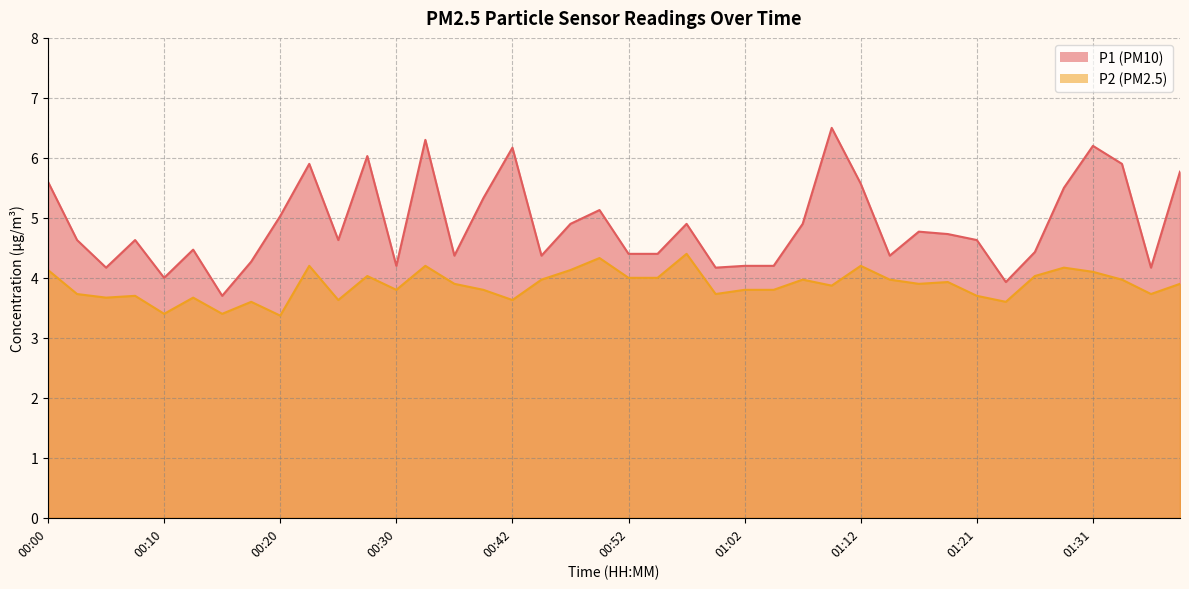

What are all the series names shown in the legend?

P1, P2